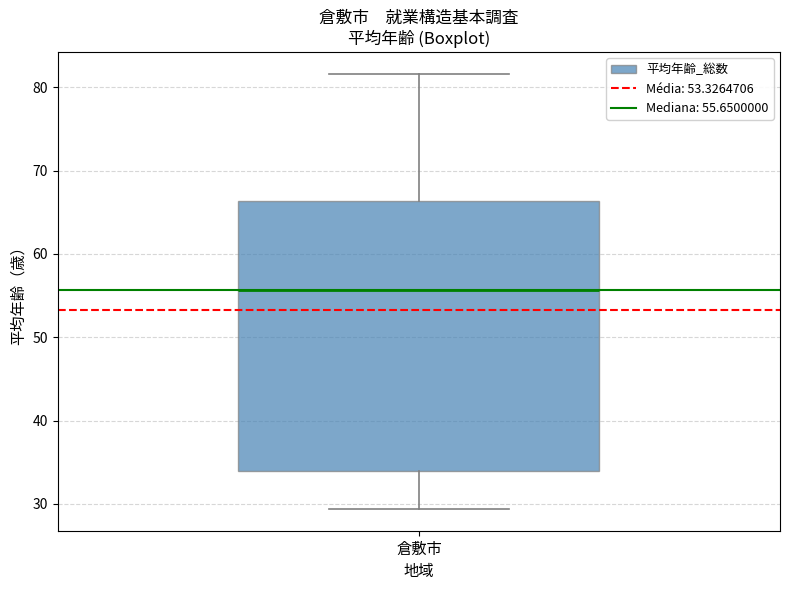

Transcribe this box plot: give where the median line is, the range the box spans, and where the two whiskers end, as read against the y-axis. The values are not printed on the chart, so give them approximately, as read against the axis.

median 56, box 34 to 66, whiskers 29 to 82